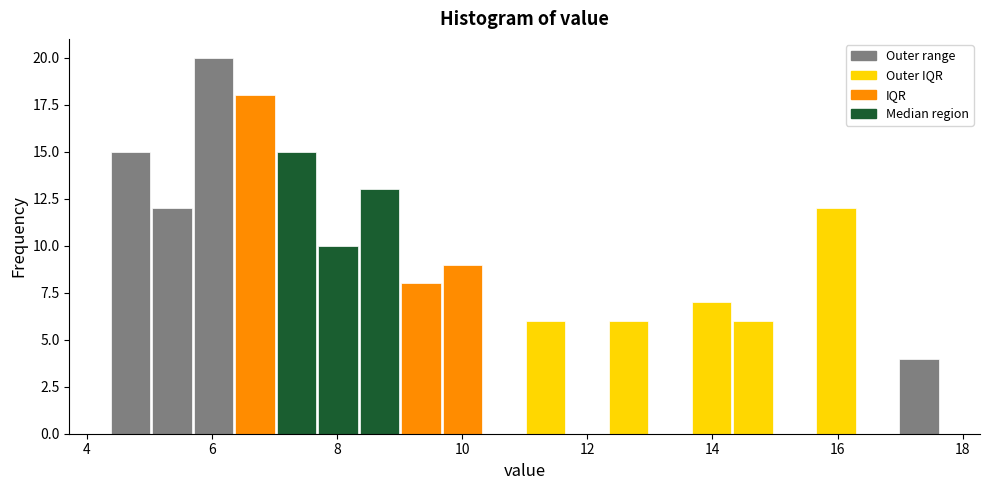

Around what value on the x-axis is the tallest bar? Give the approximate position of its centre, as read against the axis.

6.0